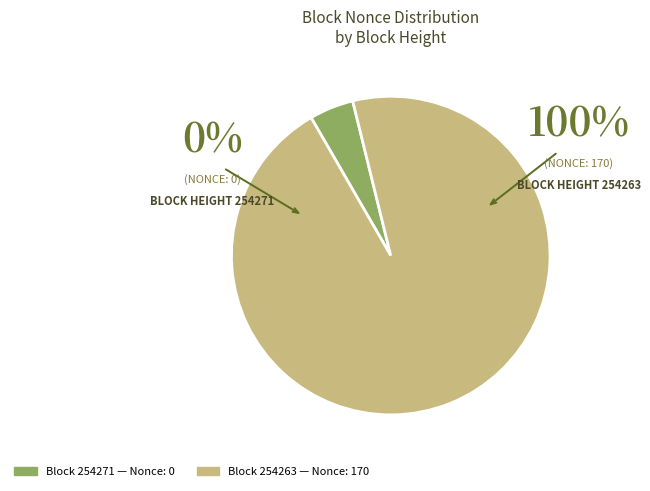

To the nearest percent, what is the average slice percentage?

50%